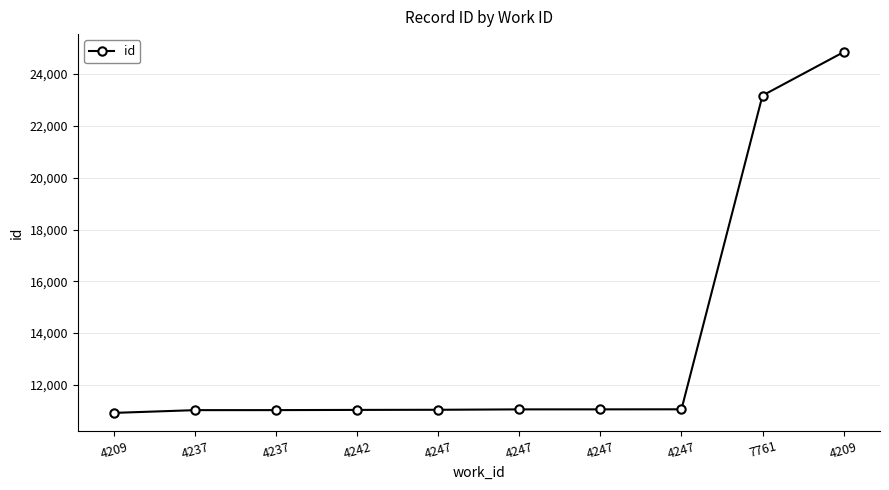

Is this an area chart (filled region under the line)?

No